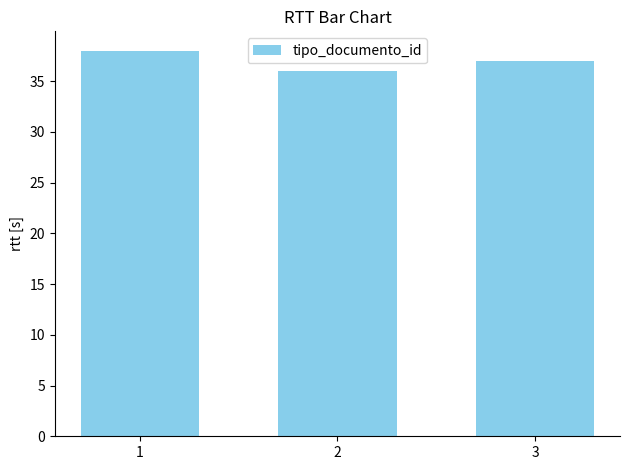

How many values are below 37?

1